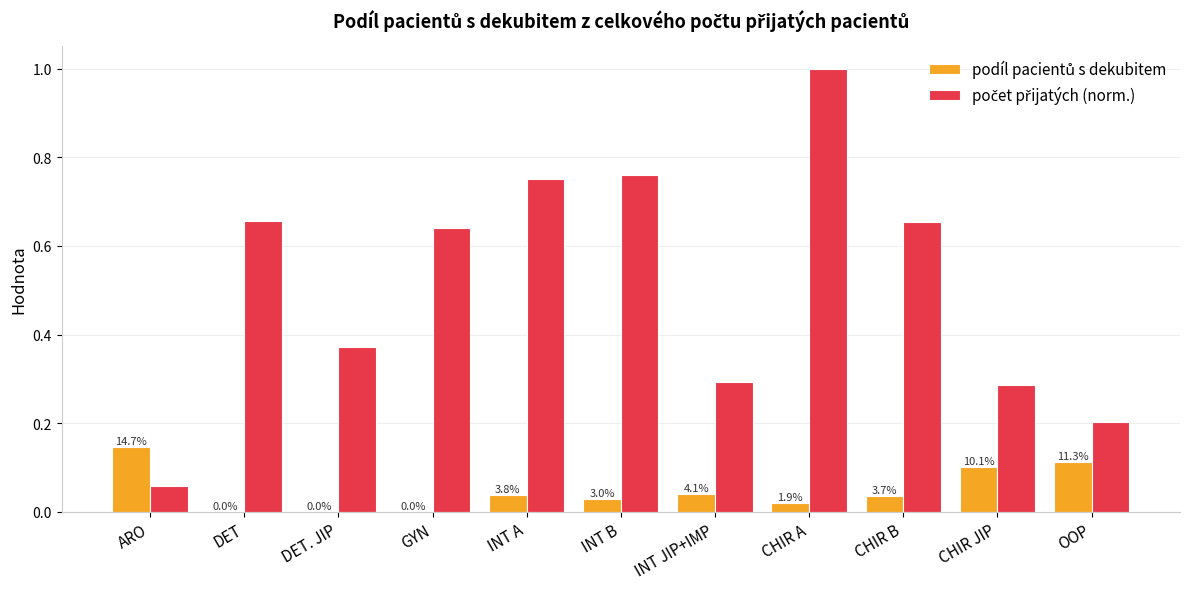

Are the bars horizontal?

No